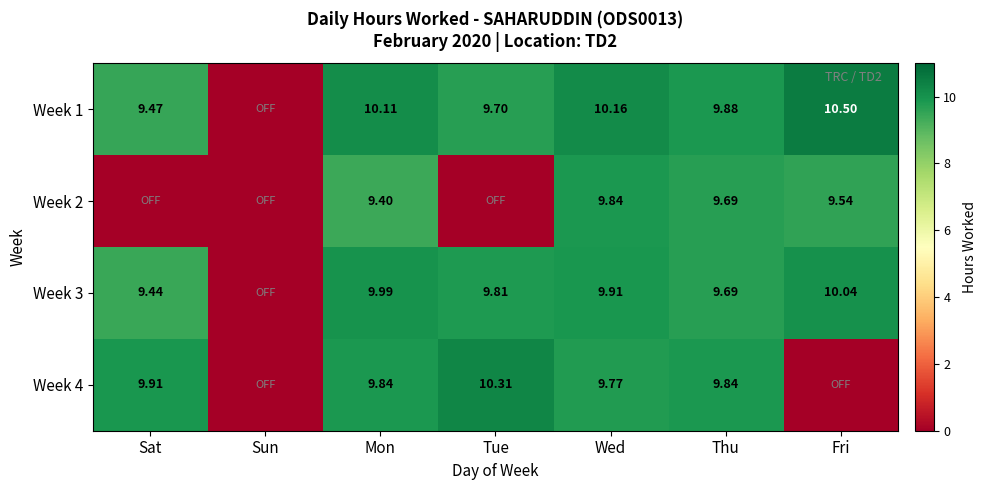

Which series has the largest total across all categories?

Week 1